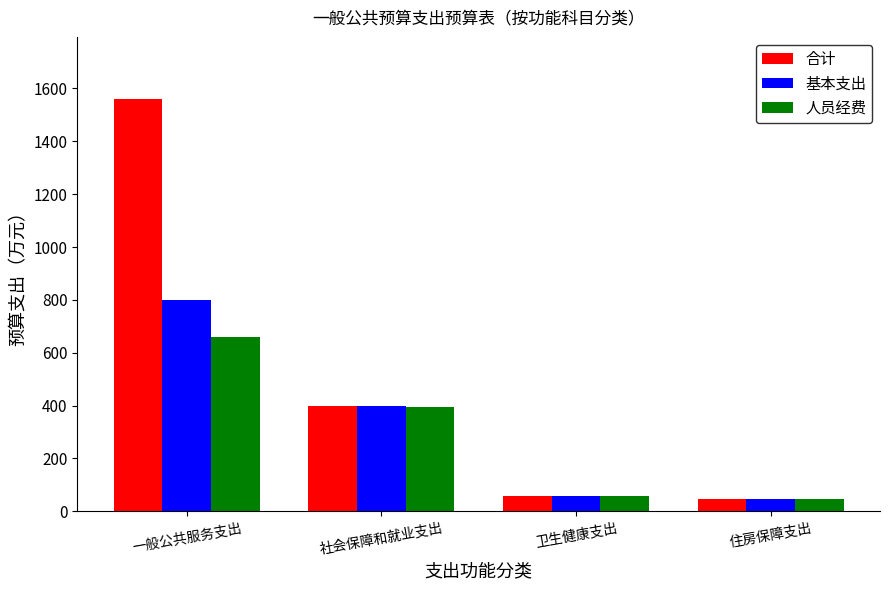

Is the value of 合计 at 住房保障支出 greater than the value of 基本支出 at 一般公共服务支出?

No